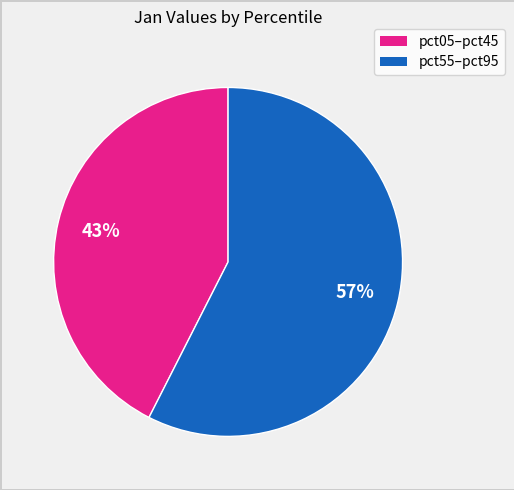

To the nearest percent, what is the average slice percentage?

50%